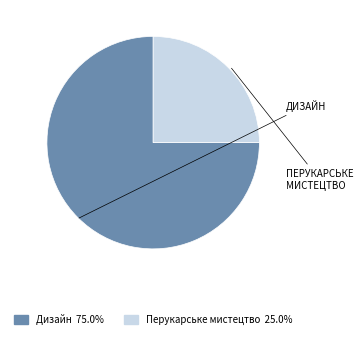

Does any single category account for the majority?

Yes